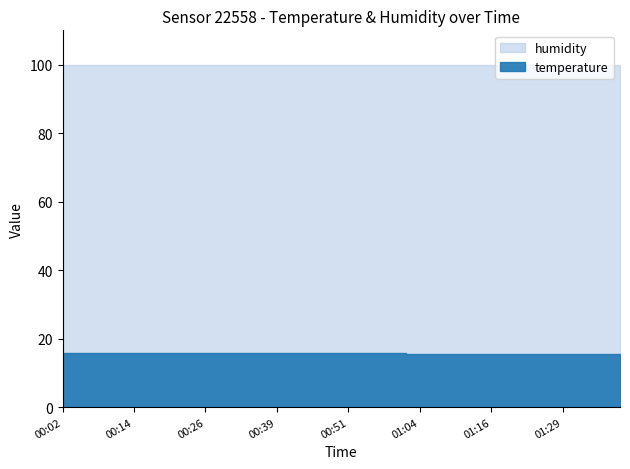

At how many categories does at least one series exceed 78?

40